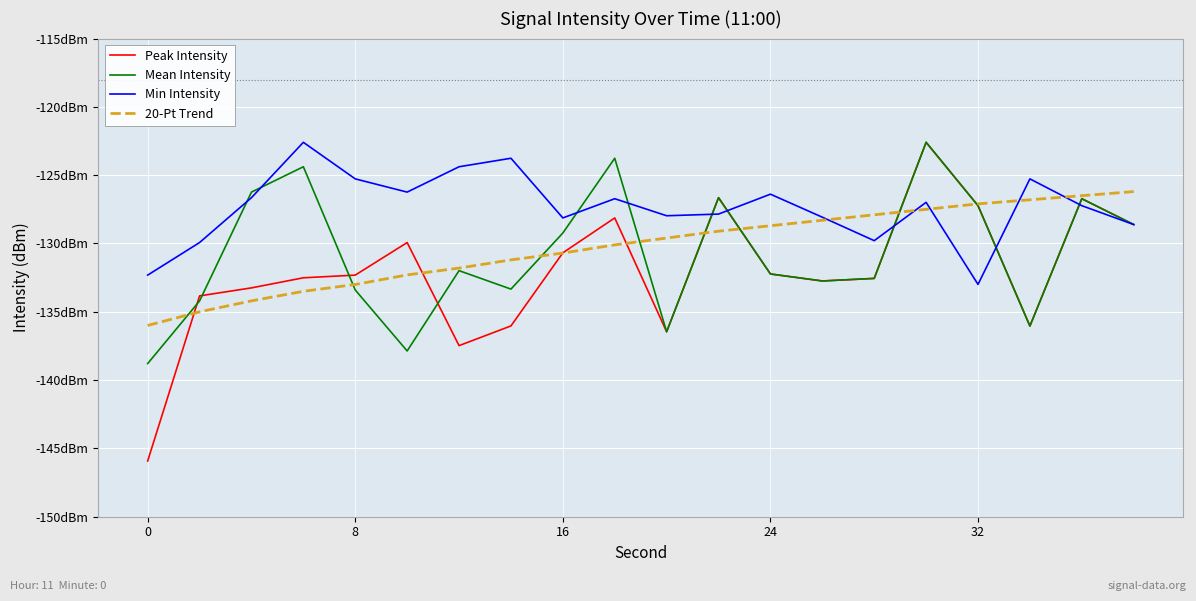

What are all the series names shown in the legend?

Peak Intensity, Mean Intensity, Min Intensity, 20-Pt Trend